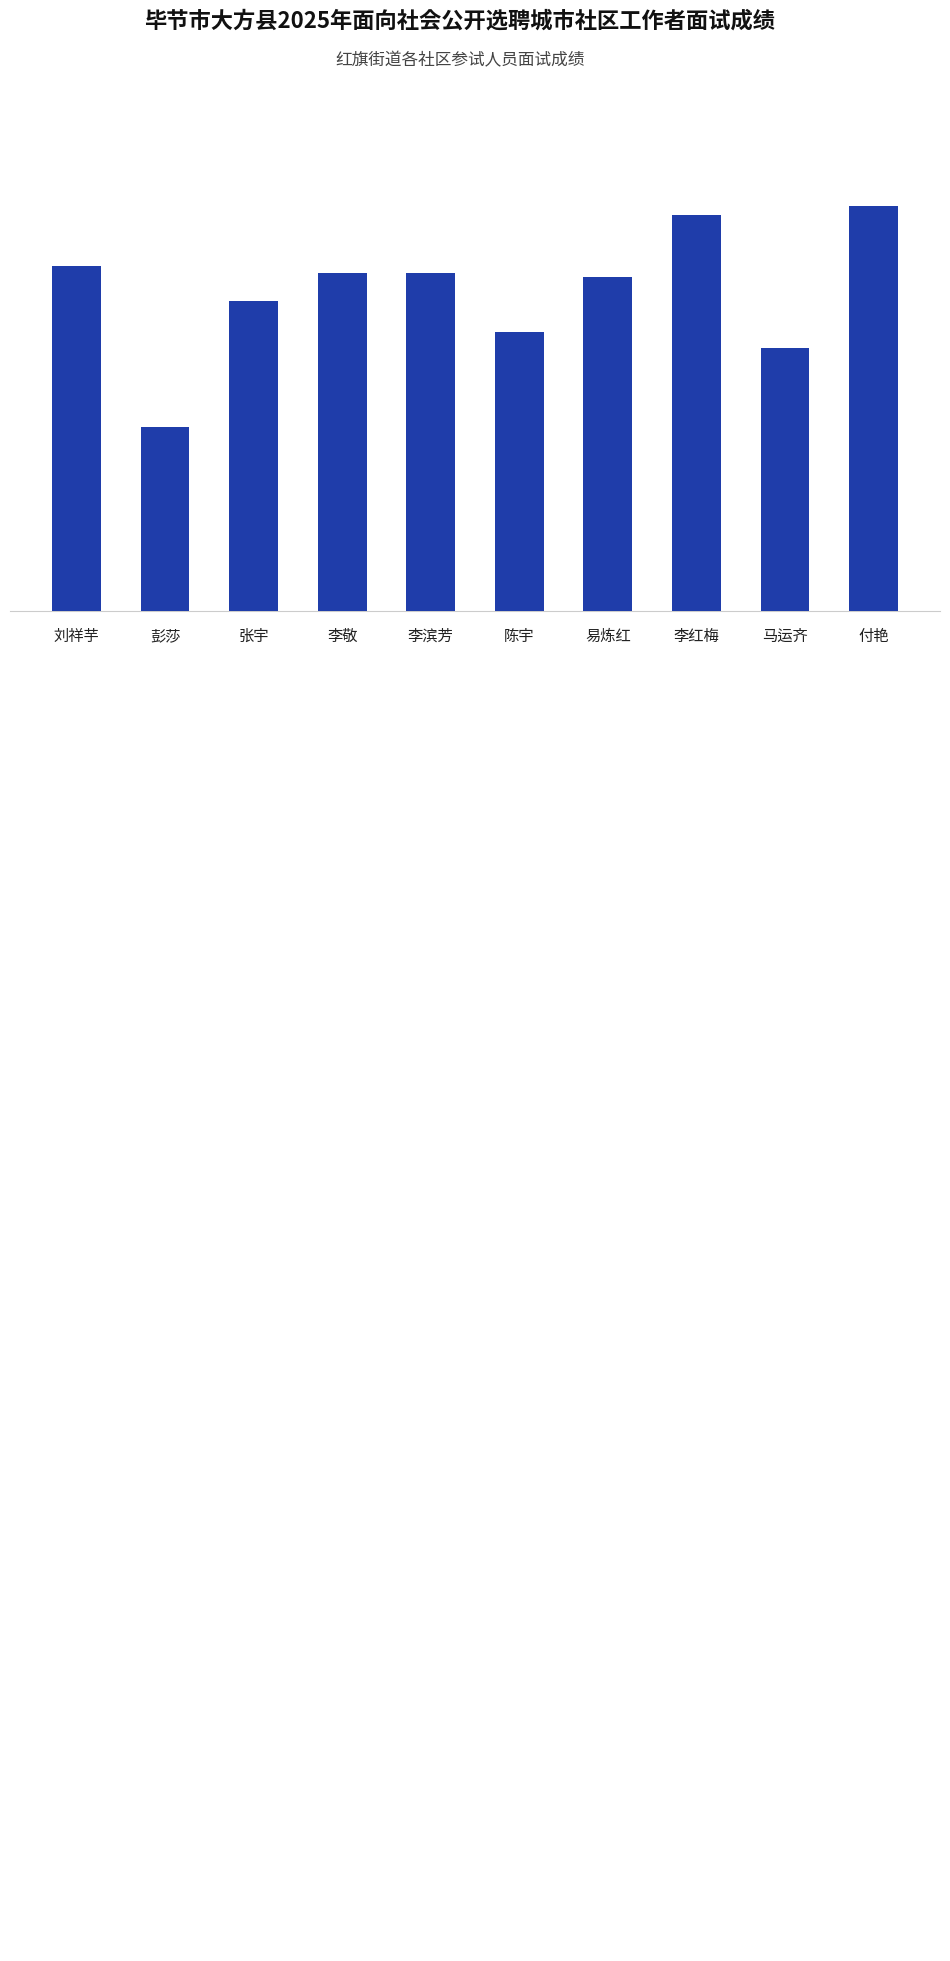

List the labels in order of value, largest first.

付艳, 李红梅, 刘祥芋, 李敬, 李滨芳, 易炼红, 张宇, 陈宇, 马运齐, 彭莎